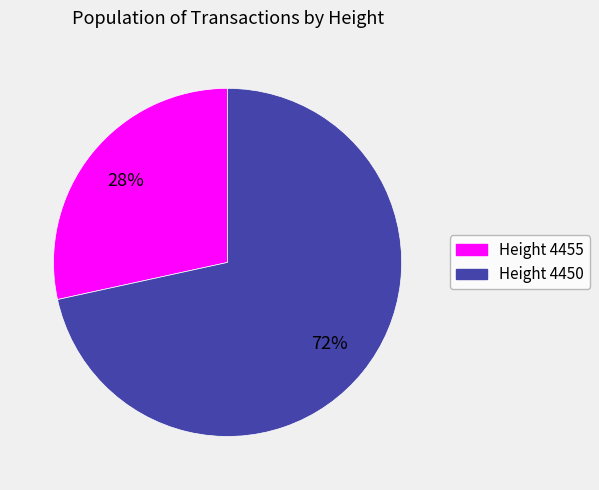

To the nearest percent, what is the average slice percentage?

50%